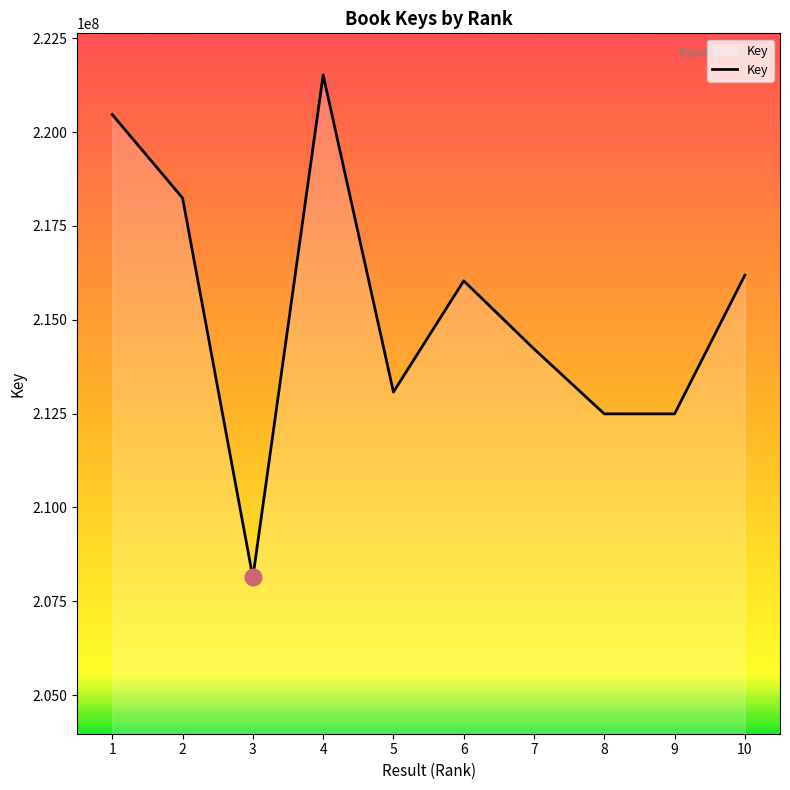

What is the maximum value shown in the chart?

221525140